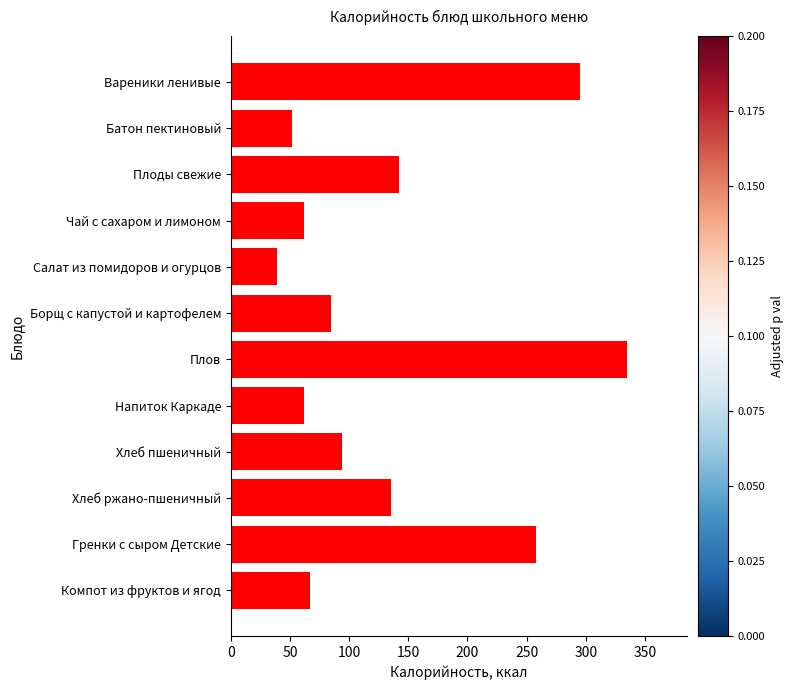

The value at Чай с сахаром и лимоном is 62. True or false?

True